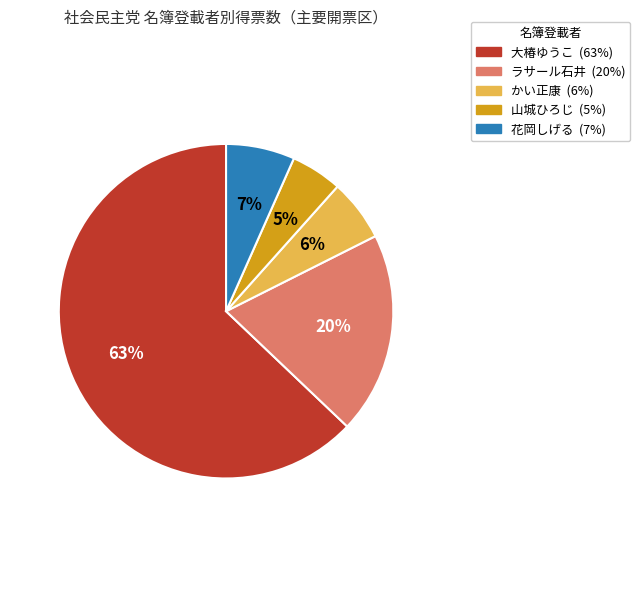

Is there a majority slice in this chart?

Yes